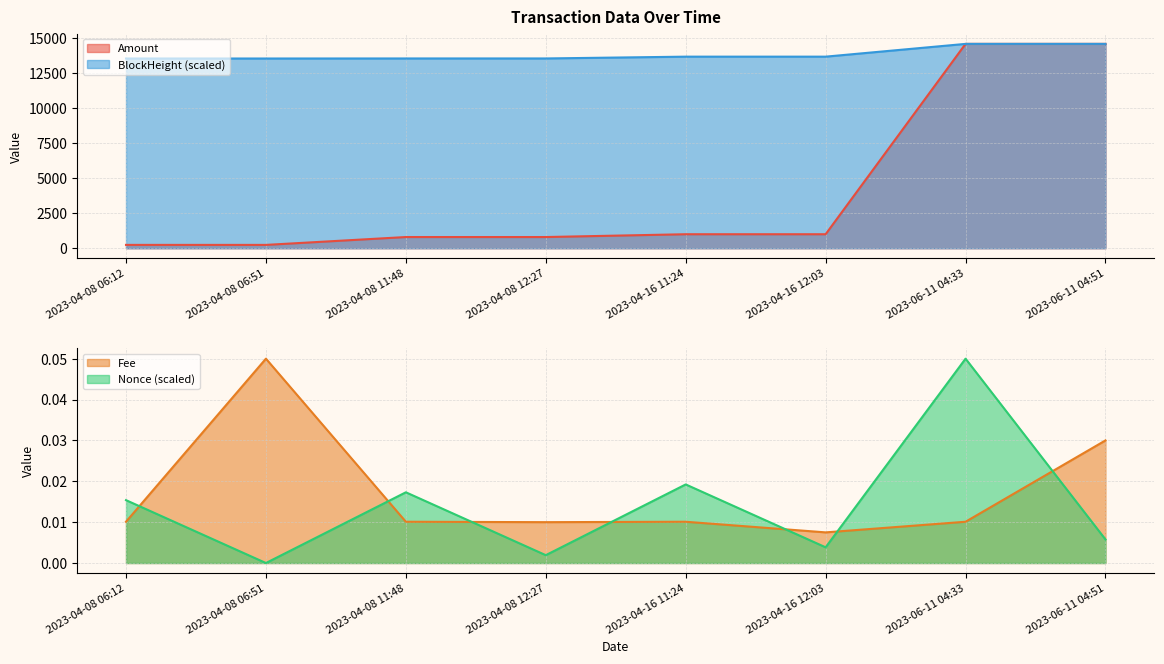

How many lines are shown in the chart?

4